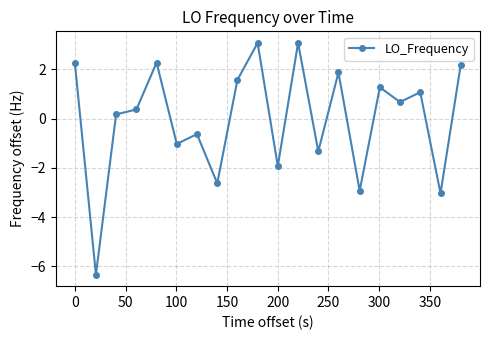

True or false: there are more than 2 points higher than both neighbors.

True